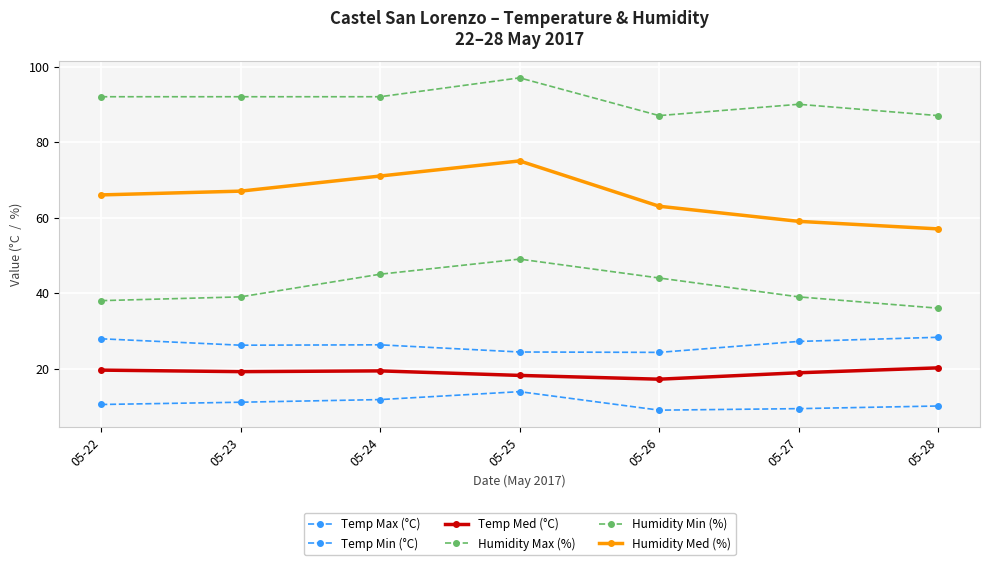

Where is the first local minimum for Humidity Max (%)?

05-26